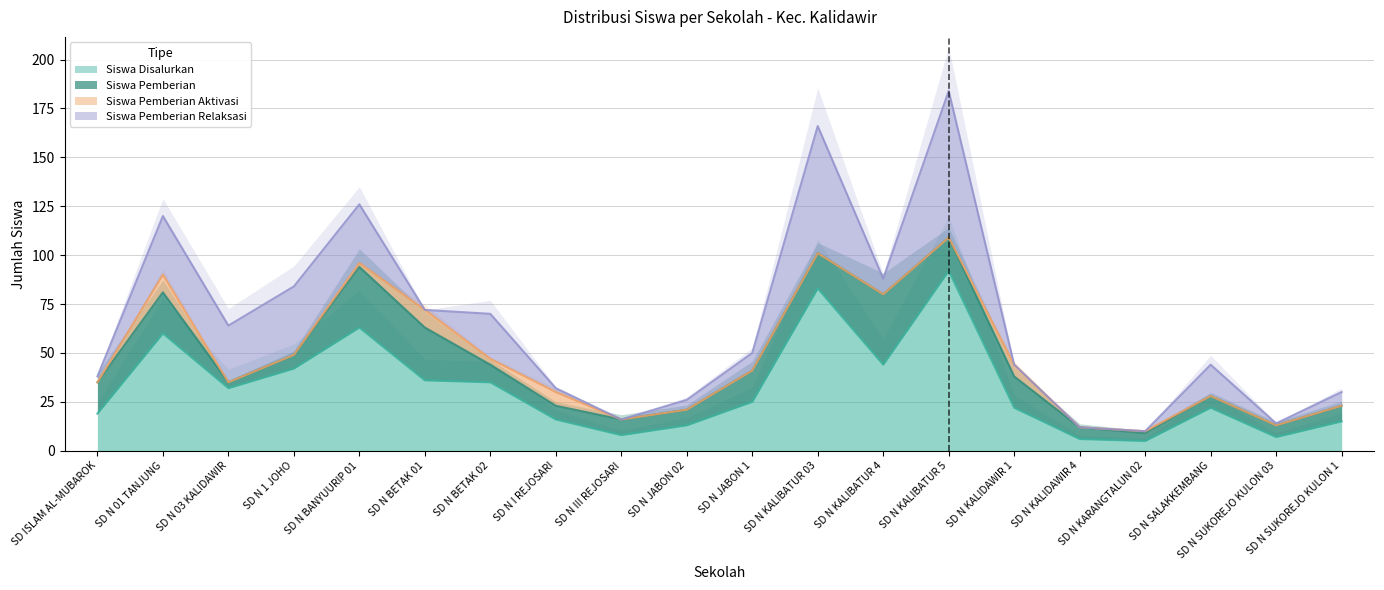

Between SD N BETAK 01 and SD N SUKOREJO KULON 1, which is larger?

SD N BETAK 01